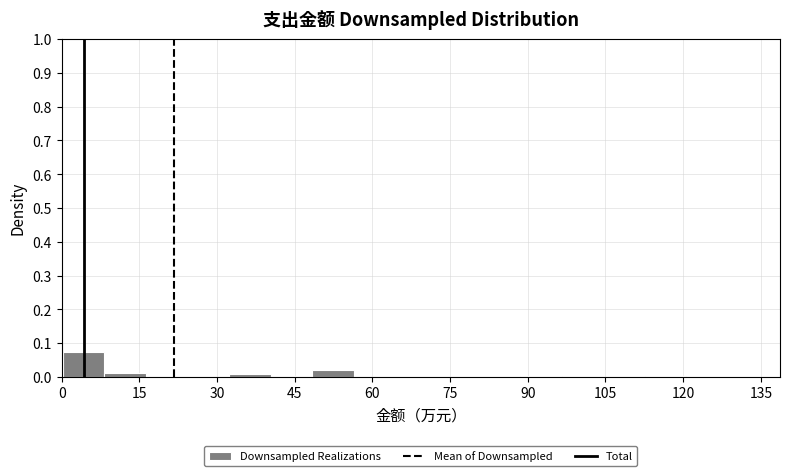

Over which range of the x-axis is the bar tallest?

0 to 8